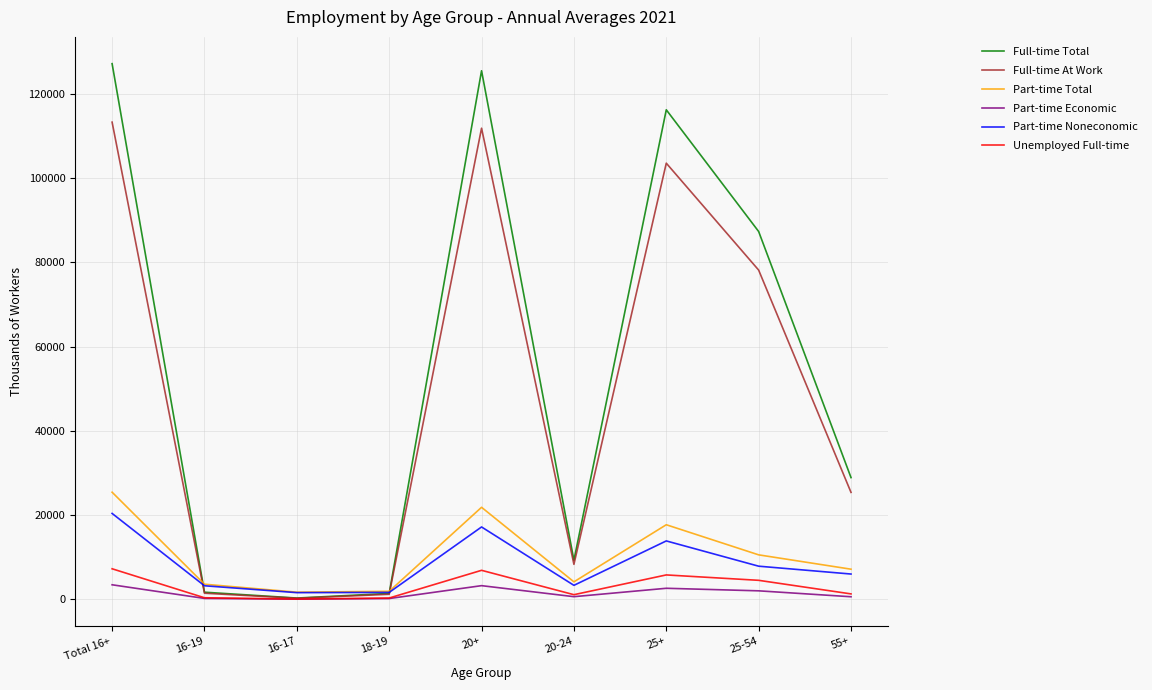

How many categories are shown in the chart?

9